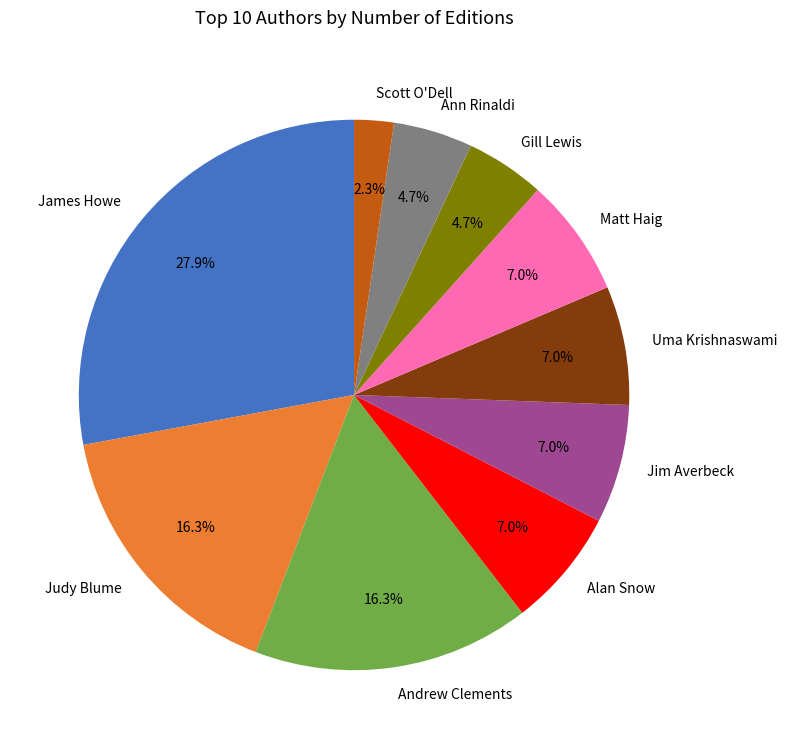

Which category has the smallest portion of the pie?

Scott O'Dell